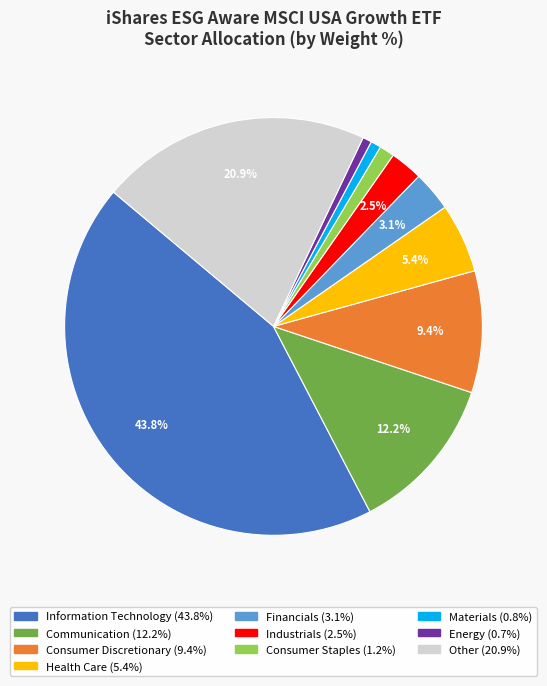

Which has a higher value, Other or Consumer Staples?

Other